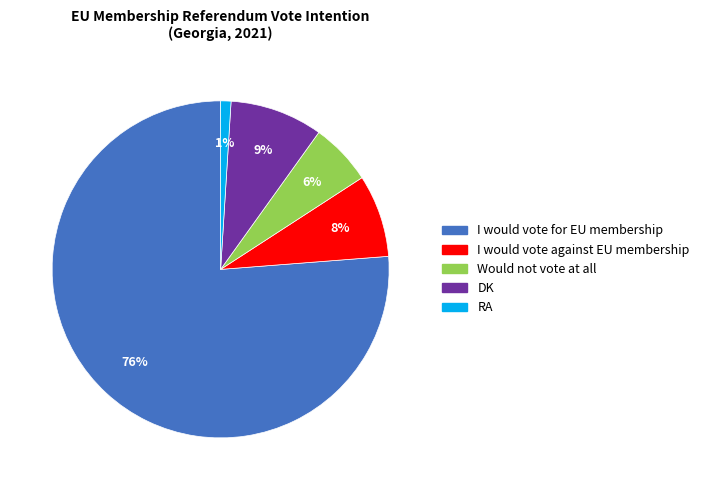

Does DK account for over 50% of the chart?

No